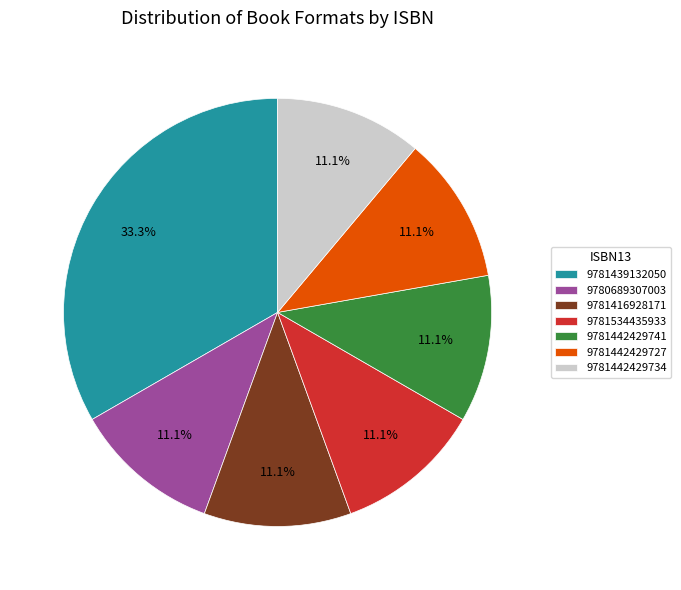

How many slices are in this pie chart?

7